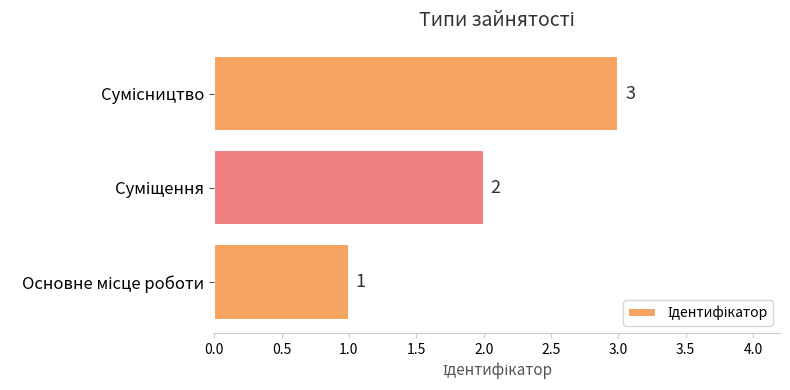

What is the greatest value displayed?

3